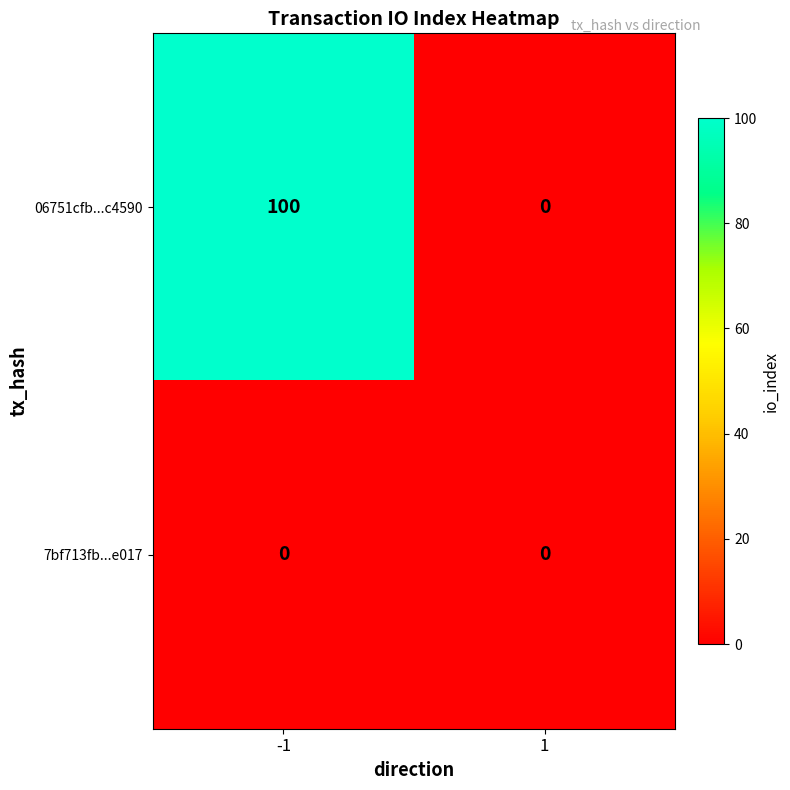

Which series has the largest range (max minus min)?

06751cfb...c4590